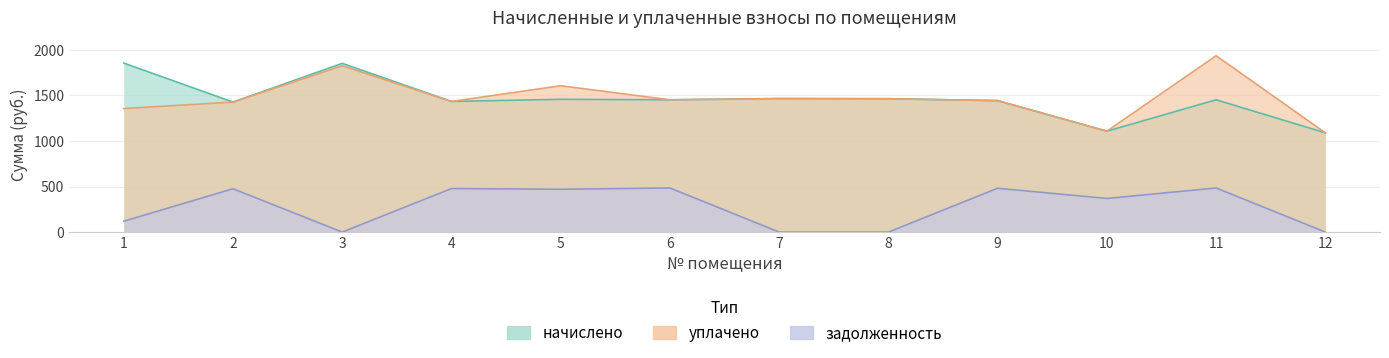

Which series has the widest spread of values?

уплачено